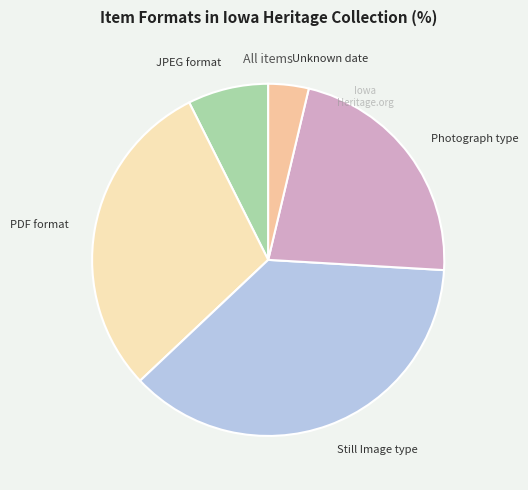

Which slice is the largest?

Still Image type